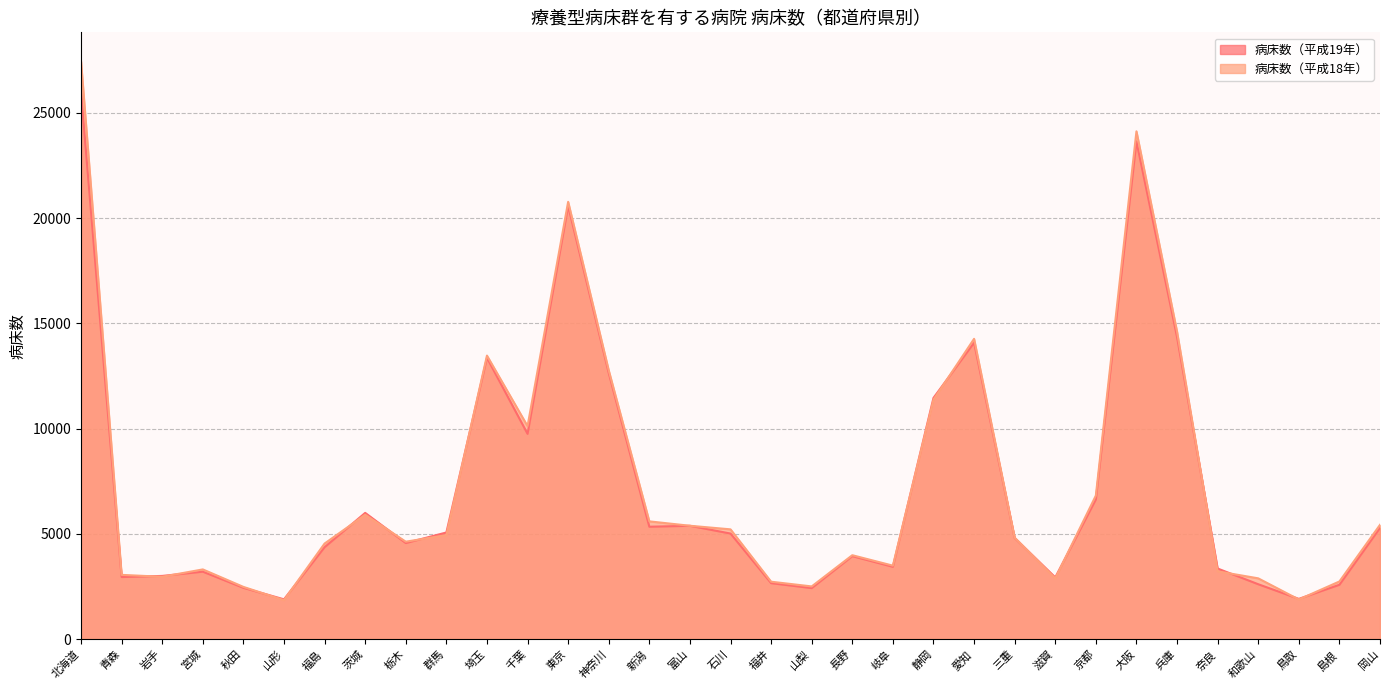

True or false: 病床数（平成18年） has more than 1 interior local peaks.

True